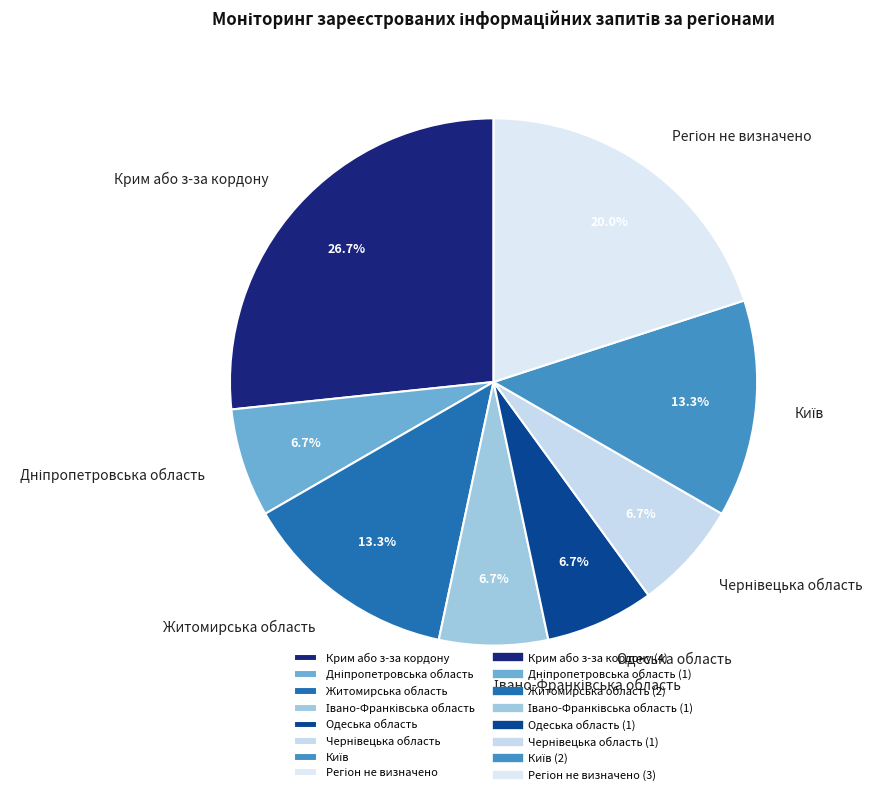

Between Одеська область and Житомирська область, which is larger?

Житомирська область